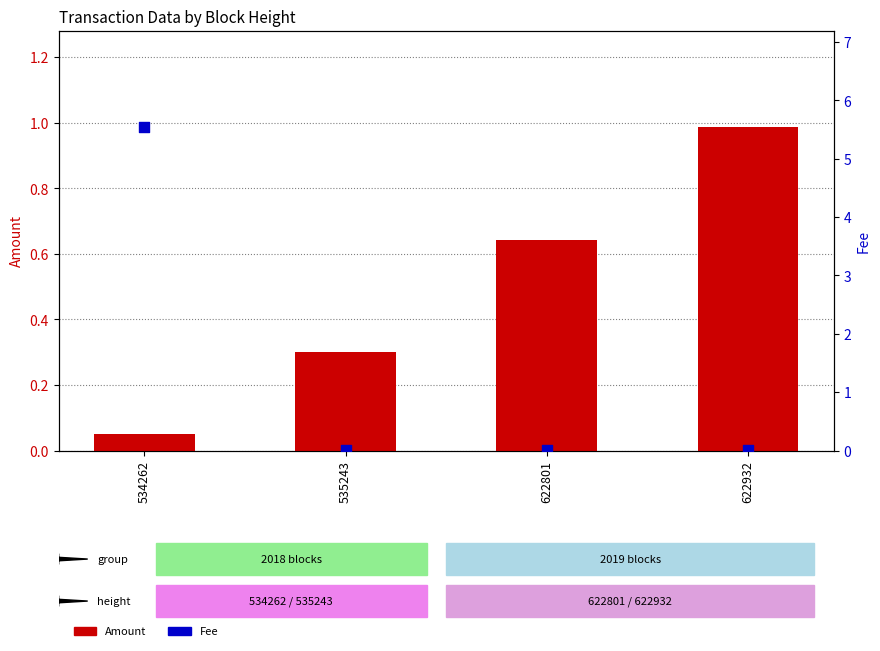

What is the total value across all series at 622801?

0.7